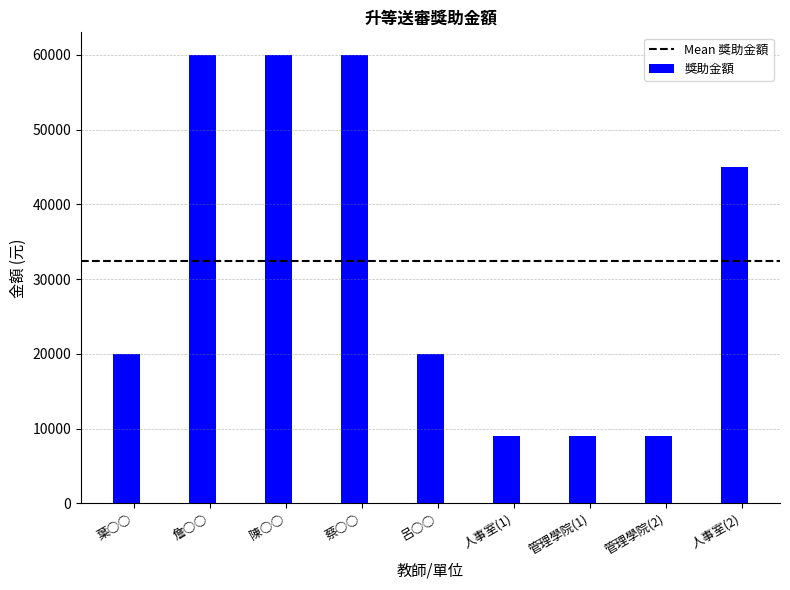

What is the label of the 2nd bar from the left?

詹○○